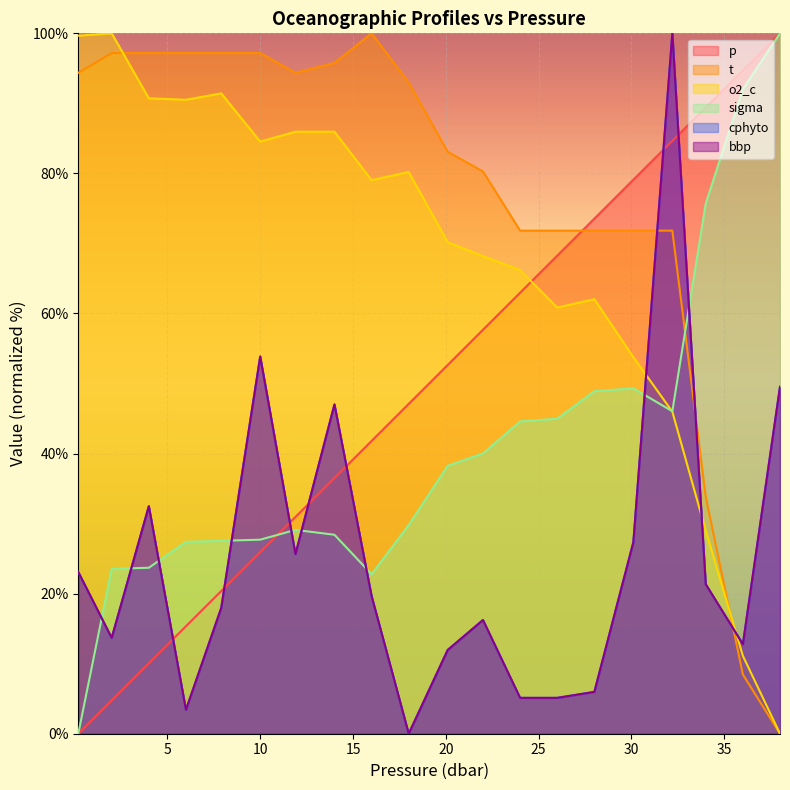

Rank the categories by o2_c value from lowest to highest.

38.0, 36.0, 34.0, 32.2, 30.1, 26.0, 28.0, 24.0, 22.0, 20.1, 16.0, 18.0, 10.0, 11.9, 14.0, 6.0, 4.0, 7.9, 0.2, 2.0